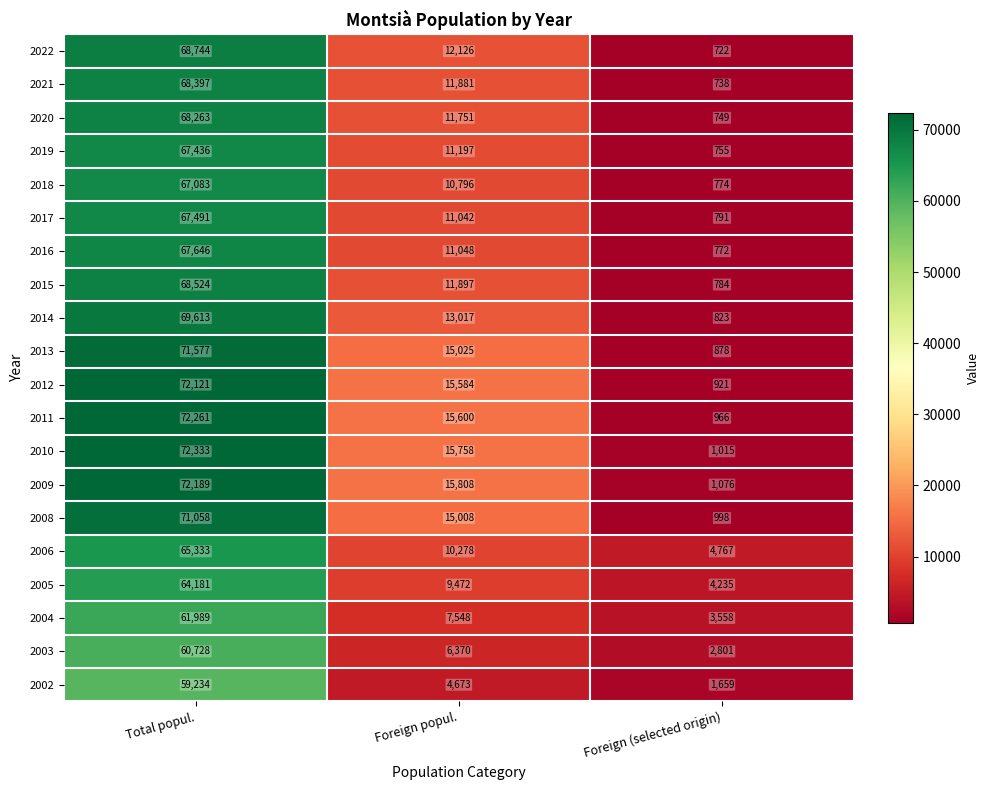

The value of 2015 at Foreign popul. is 11897. True or false?

True